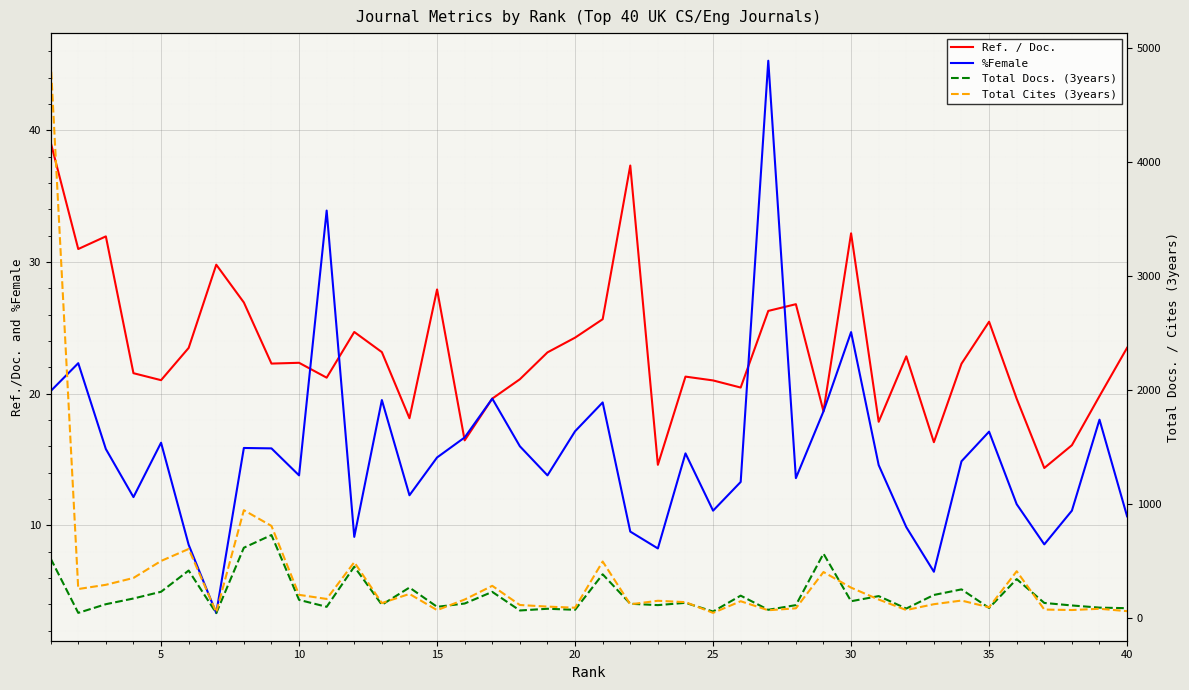

True or false: Total Cites (3years) and %Female intersect in this chart.

False